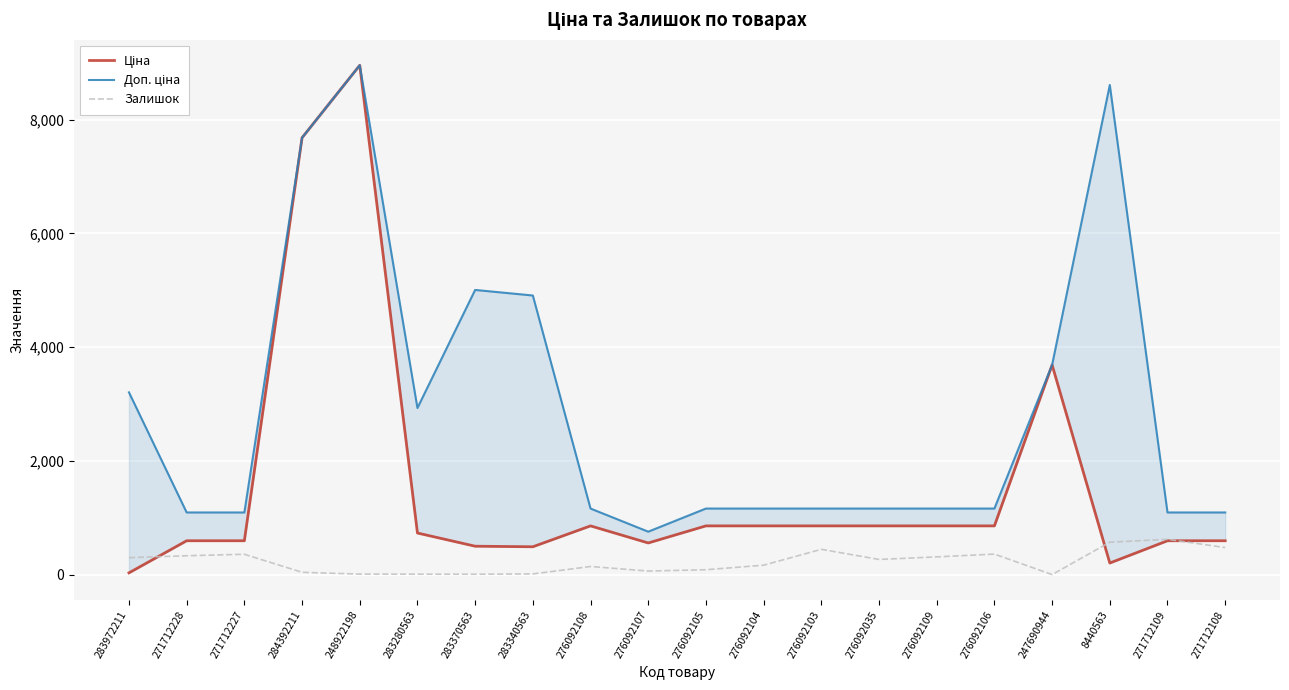

True or false: Доп. ціна and Залишок intersect in this chart.

False